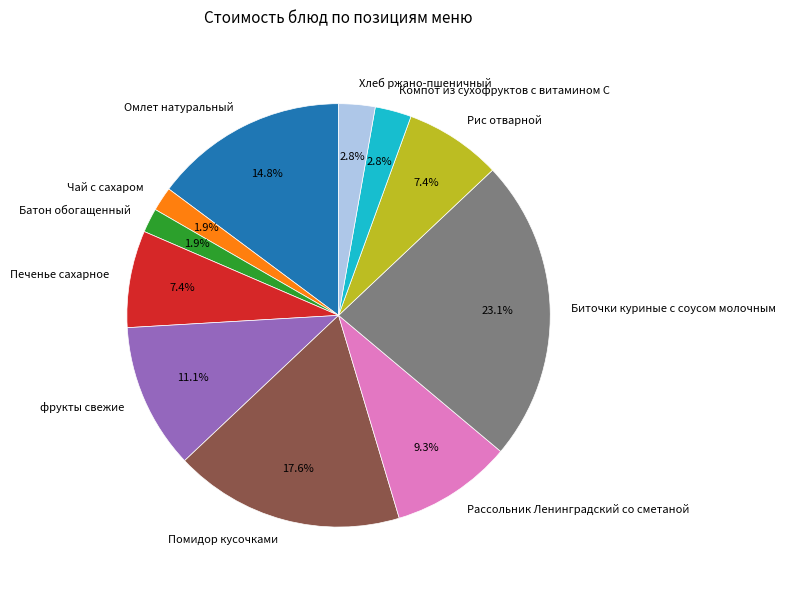

Between Хлеб ржано-пшеничный and Омлет натуральный, which is larger?

Омлет натуральный